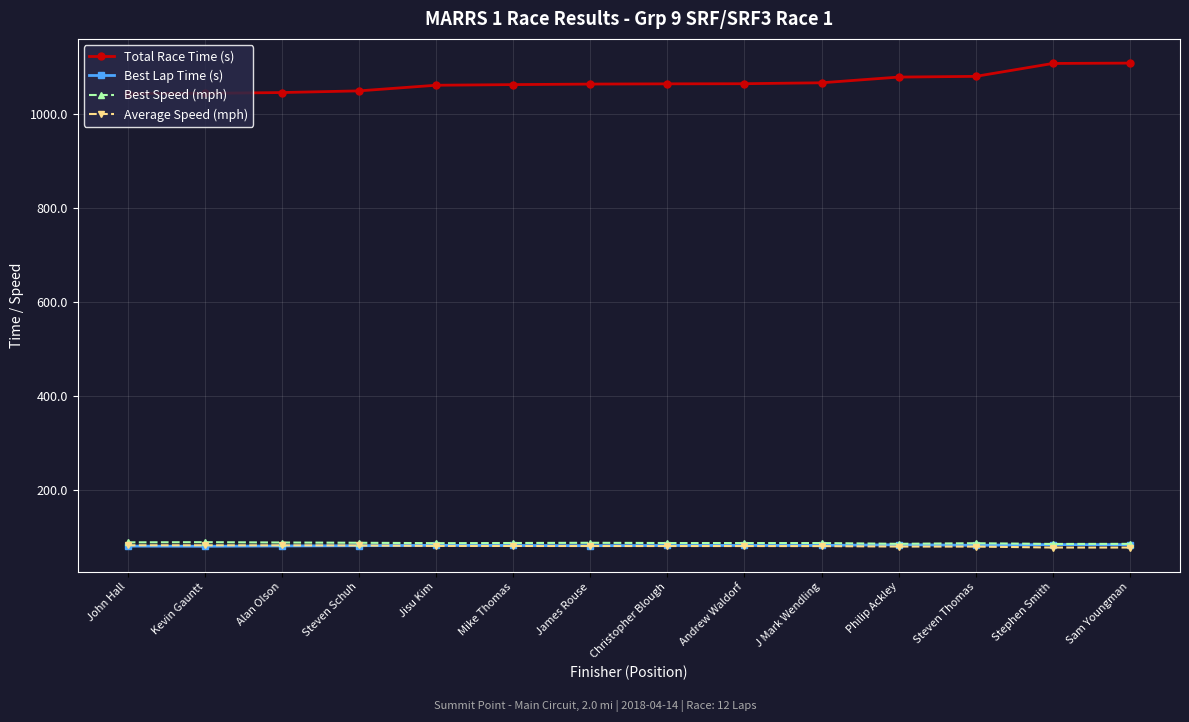

What is the maximum value for Best Speed (mph)?

89.3